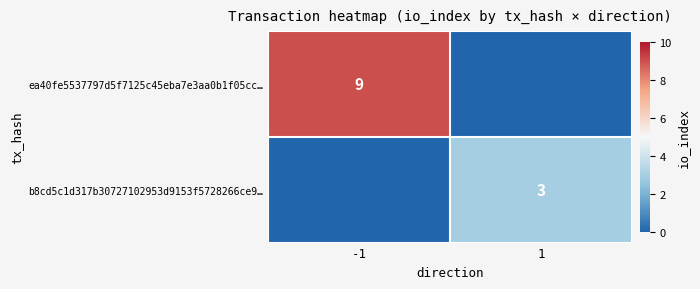

Is the value of b8cd5c1d317b30727102953d9153f5728266ce9… at 1 greater than the value of ea40fe5537797d5f7125c45eba7e3aa0b1f05cc… at -1?

No